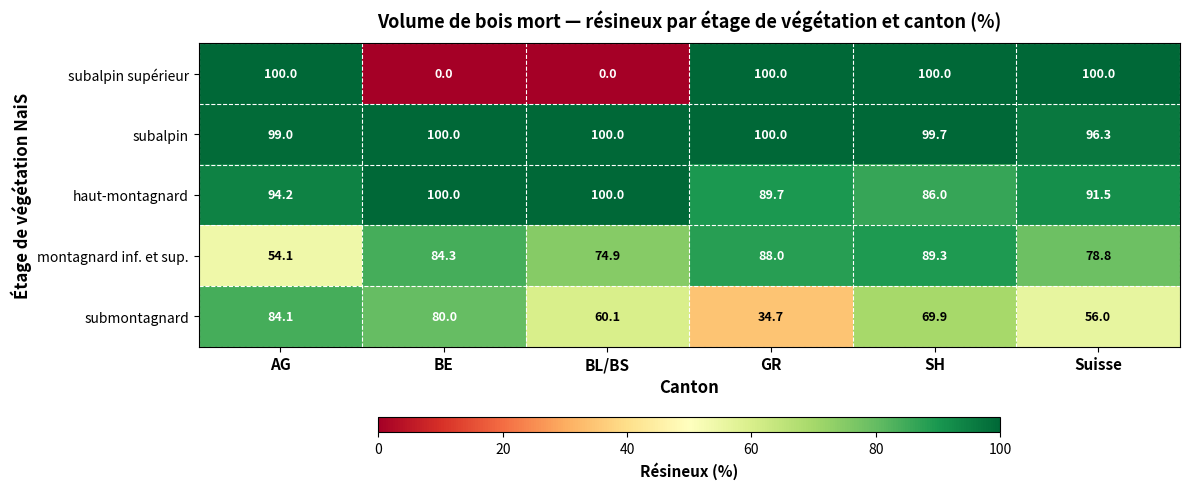

Which series has the largest total across all categories?

subalpin